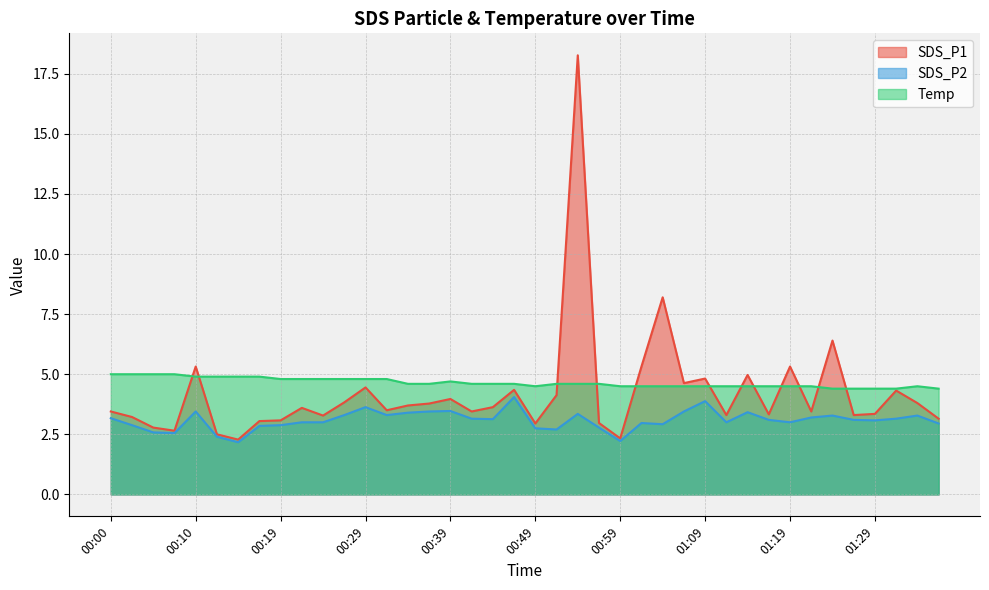

Reading right to left, transcribe all the data shown in this chart.

SDS_P1: 3.1	3.8	4.3	3.4	3.3	6.4	3.5	5.3	3.3	5.0	3.3	4.8	4.6	8.2	5.3	2.3	3.0	18.3	4.1	3.0	4.3	3.6	3.5	4.0	3.8	3.7	3.5	4.5	3.8	3.3	3.6	3.1	3.0	2.3	2.5	5.3	2.6	2.8	3.2	3.5
SDS_P2: 3.0	3.3	3.1	3.1	3.1	3.3	3.2	3.0	3.1	3.4	3.0	3.9	3.5	2.9	3.0	2.2	2.8	3.4	2.7	2.8	4.0	3.1	3.1	3.5	3.5	3.4	3.3	3.6	3.3	3.0	3.0	2.9	2.9	2.2	2.4	3.5	2.5	2.6	2.9	3.2
Temp: 4.4	4.5	4.4	4.4	4.4	4.4	4.5	4.5	4.5	4.5	4.5	4.5	4.5	4.5	4.5	4.5	4.6	4.6	4.6	4.5	4.6	4.6	4.6	4.7	4.6	4.6	4.8	4.8	4.8	4.8	4.8	4.8	4.9	4.9	4.9	4.9	5.0	5.0	5.0	5.0